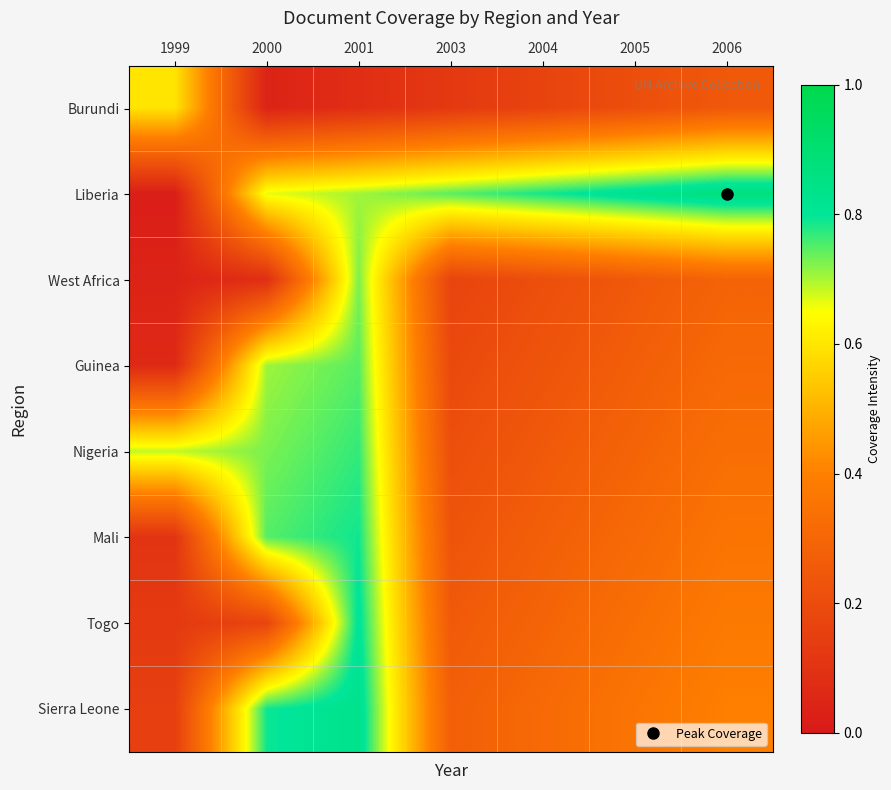

Count the number of categories in the chart.

7